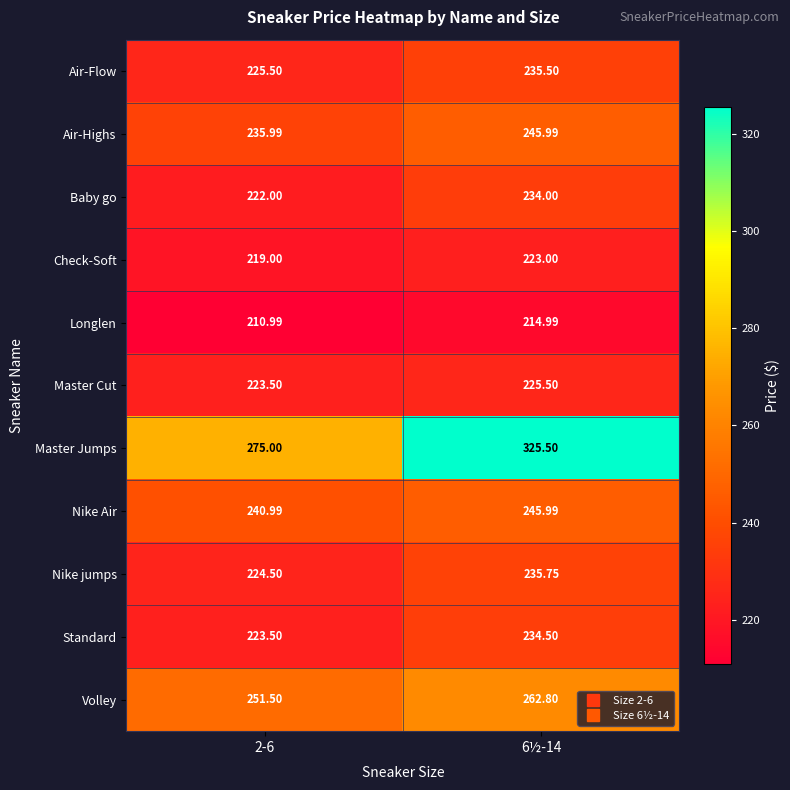

Is the value of Air-Flow at 6½-14 greater than the value of Master Cut at 2-6?

Yes